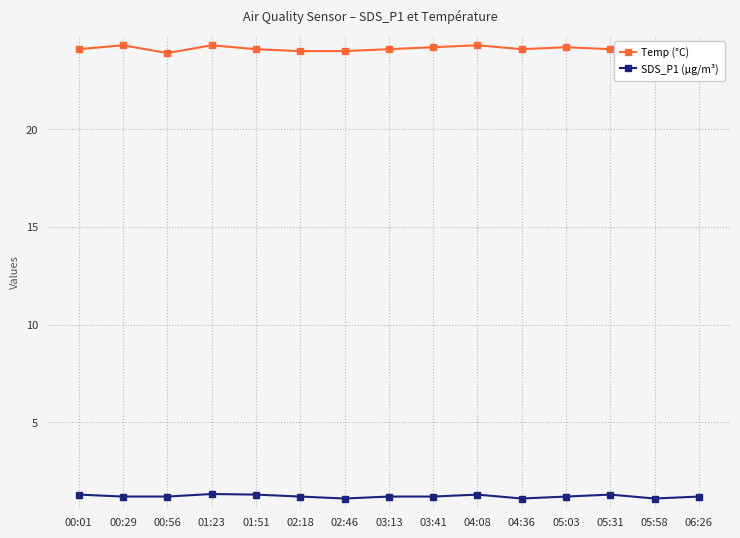

What value does the Temp (°C) series have at 01:23?

24.3